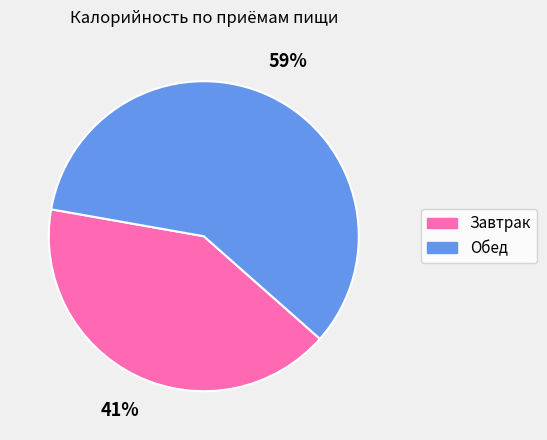

Rank the categories by value from lowest to highest.

Завтрак, Обед